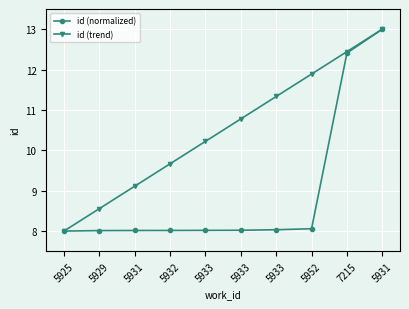

How many data points in id (trend) are above 10?

6